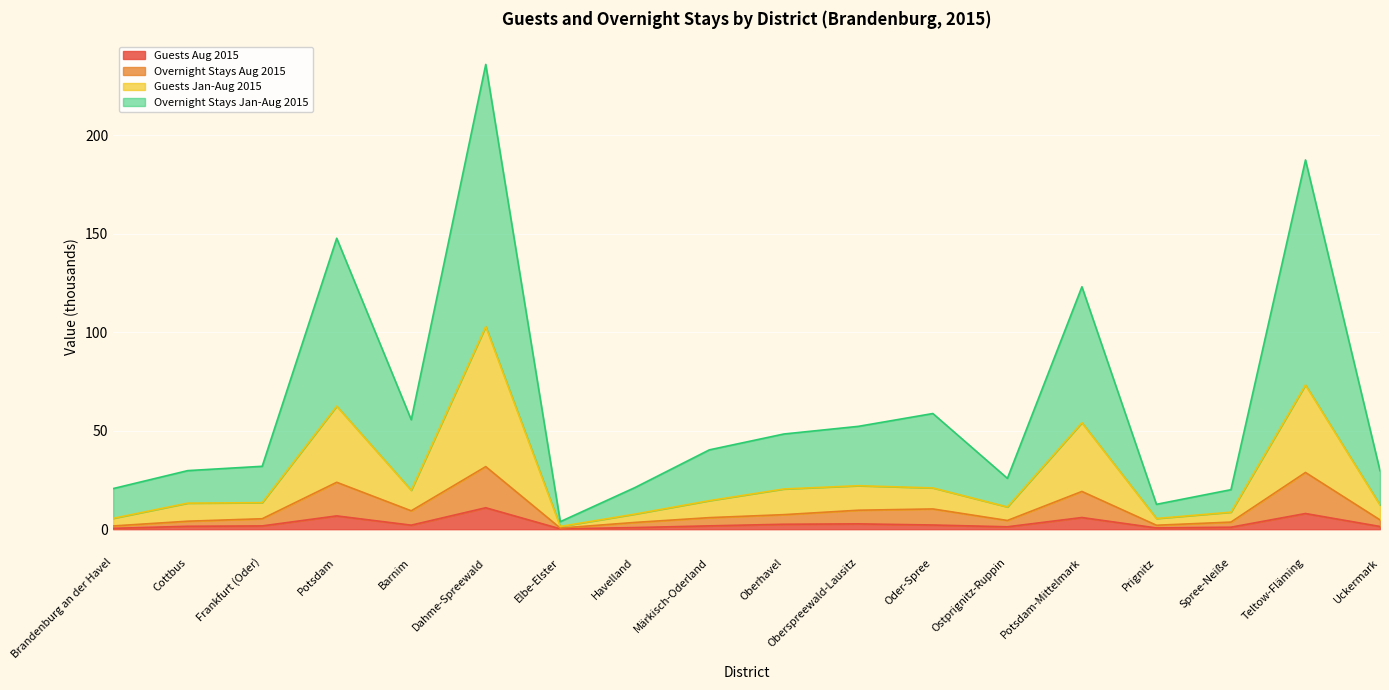

Which series has the largest total across all categories?

Overnight Stays Jan-Aug 2015